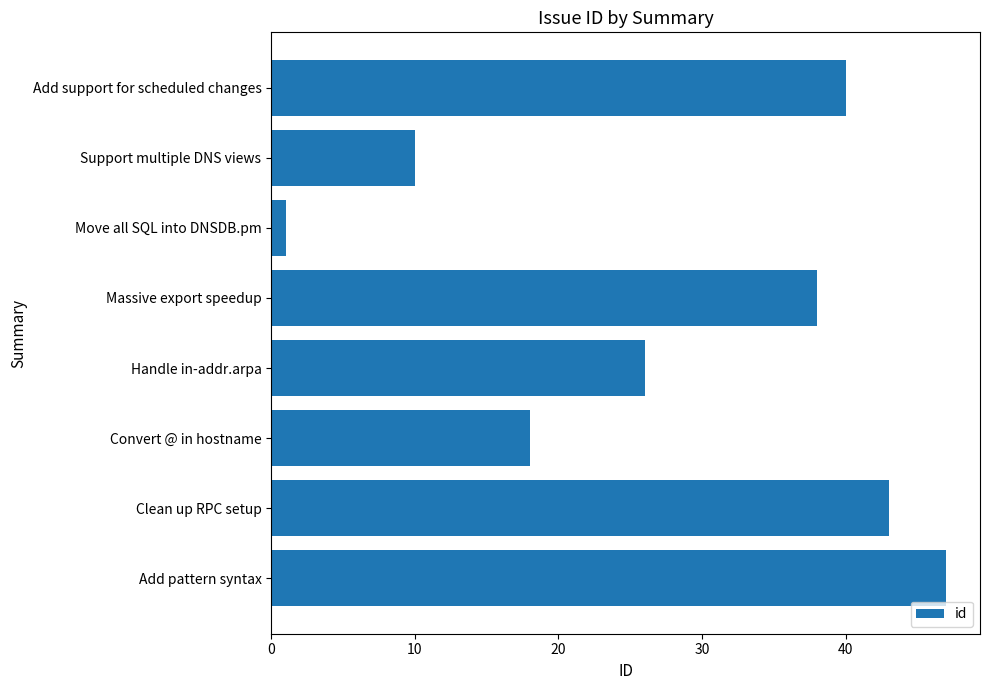

Which label corresponds to the largest value in the chart?

Add pattern syntax